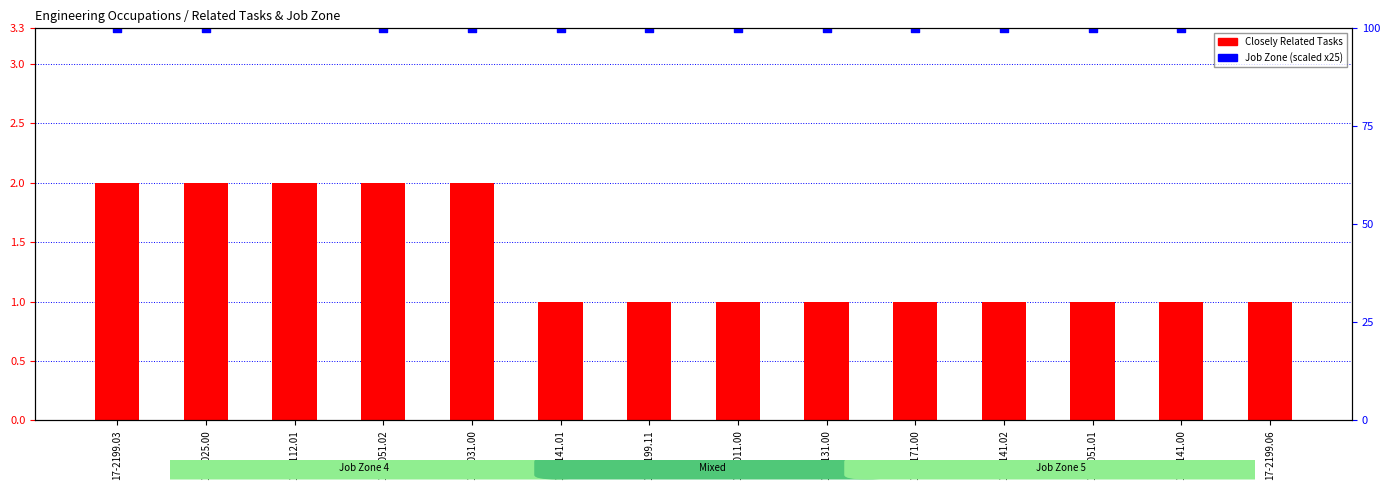

Which series contains the highest Y value?

Job Zone (scaled)